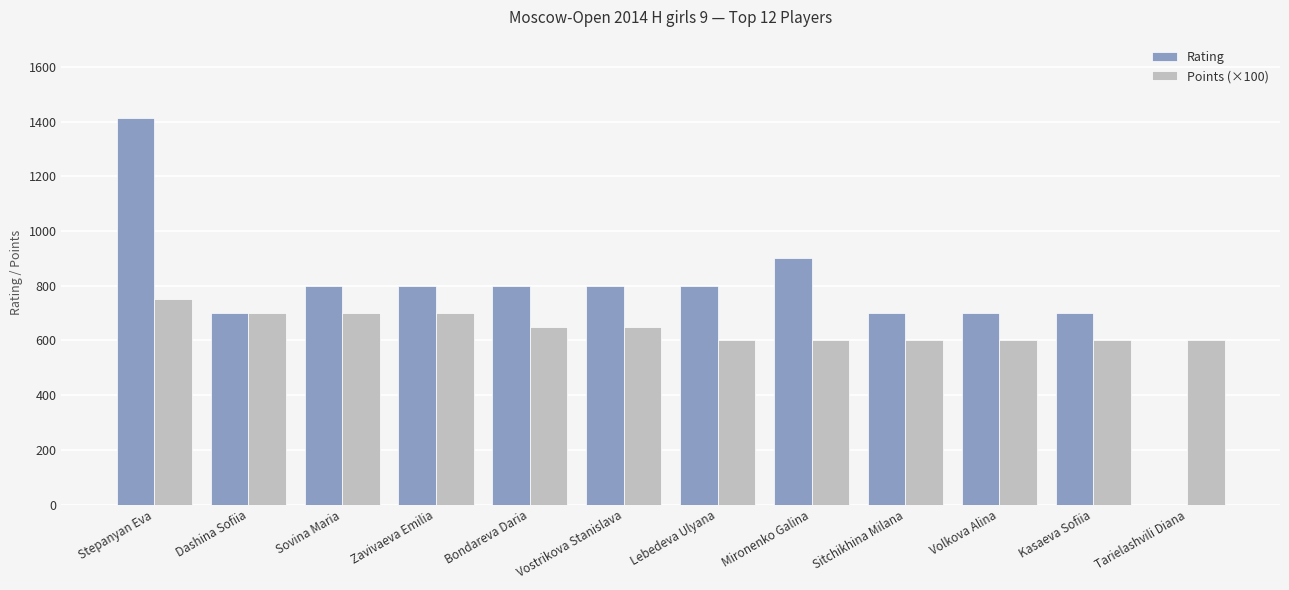

Reading right to left, transcribe all the data shown in this chart.

Rating: Tarielashvili Diana=0	Kasaeva Sofiia=700	Volkova Alina=700	Sitchikhina Milana=700	Mironenko Galina=900	Lebedeva Ulyana=800	Vostrikova Stanislava=800	Bondareva Daria=800	Zavivaeva Emilia=800	Sovina Maria=800	Dashina Sofiia=700	Stepanyan Eva=1412
Points (×100): Tarielashvili Diana=600	Kasaeva Sofiia=600	Volkova Alina=600	Sitchikhina Milana=600	Mironenko Galina=600	Lebedeva Ulyana=600	Vostrikova Stanislava=650	Bondareva Daria=650	Zavivaeva Emilia=700	Sovina Maria=700	Dashina Sofiia=700	Stepanyan Eva=750